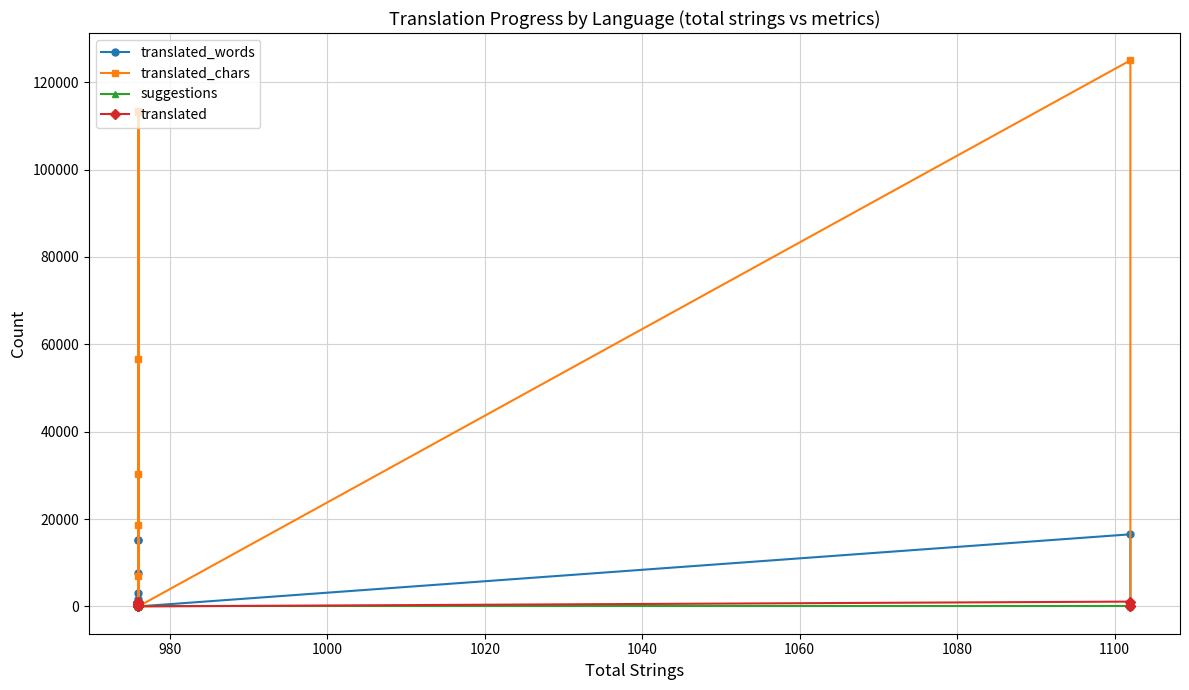

The value of translated_chars at 21 is 31. True or false?

False